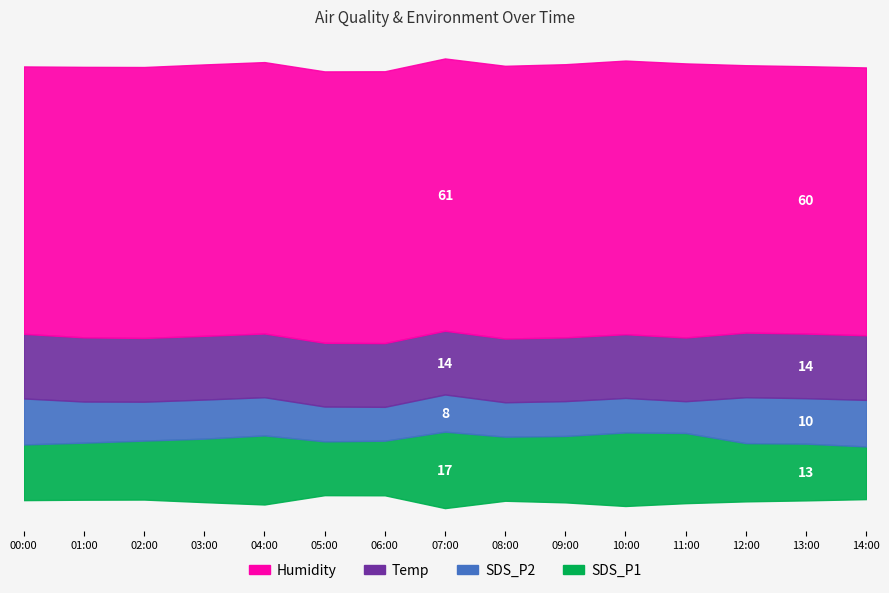

The value of SDS_P1 at 09:00 is 14.9. True or false?

True